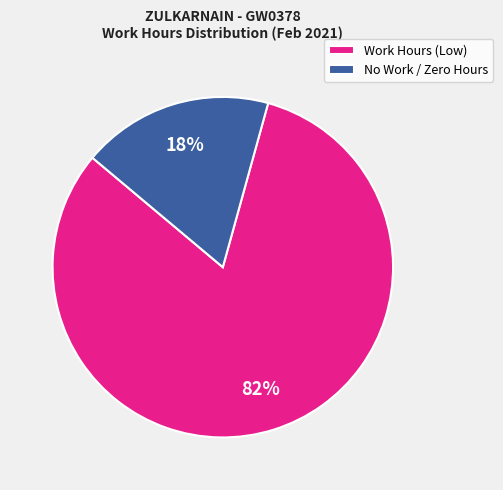

Combined, do Work Hours (Low) and No Work / Zero Hours account for over 50%?

Yes